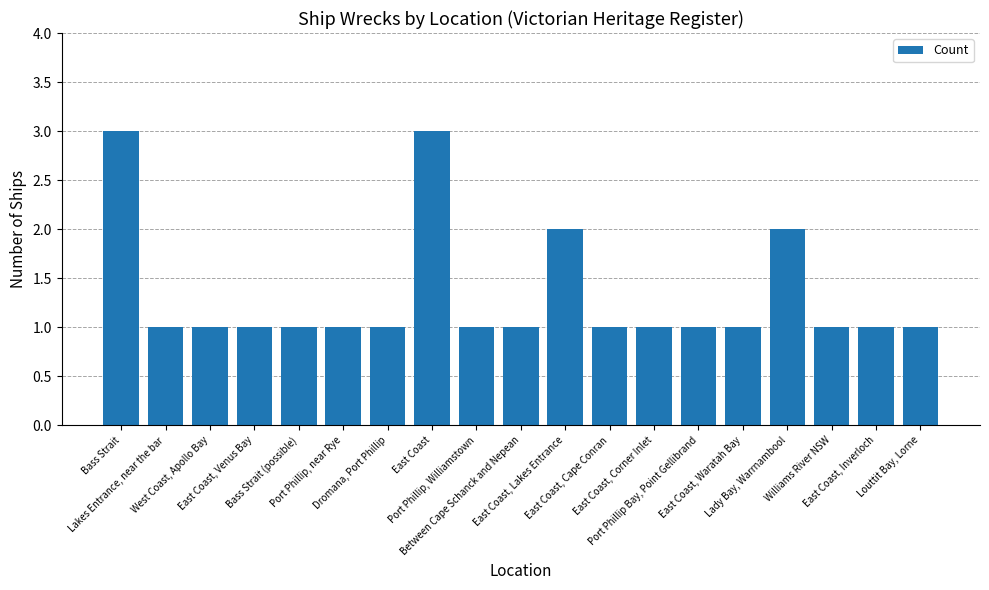

What is the value of the 4th bar from the left?

1